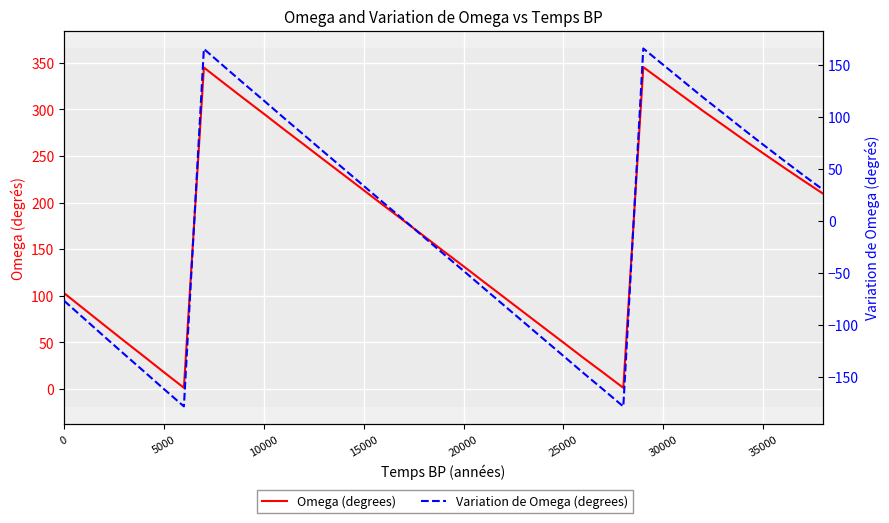

What is the spread (max minus min) of values at 15000?

179.8